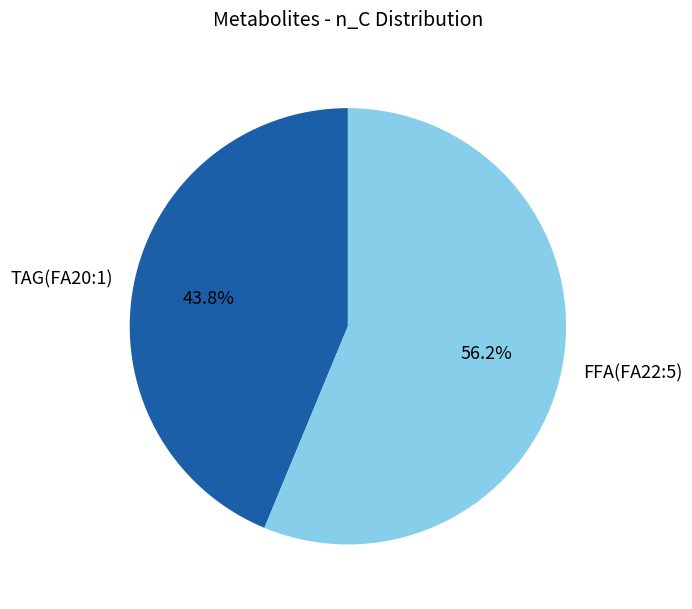

Which slice is the largest?

FFA(FA22:5)